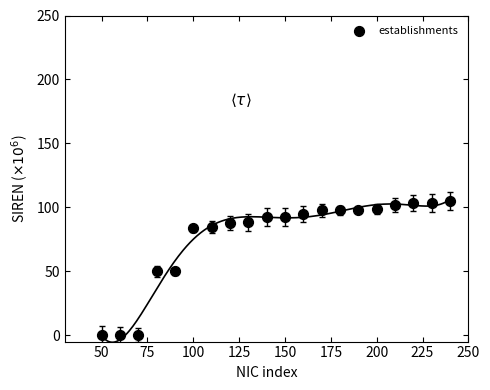

What is the range of X values (max minus min)?

190.0